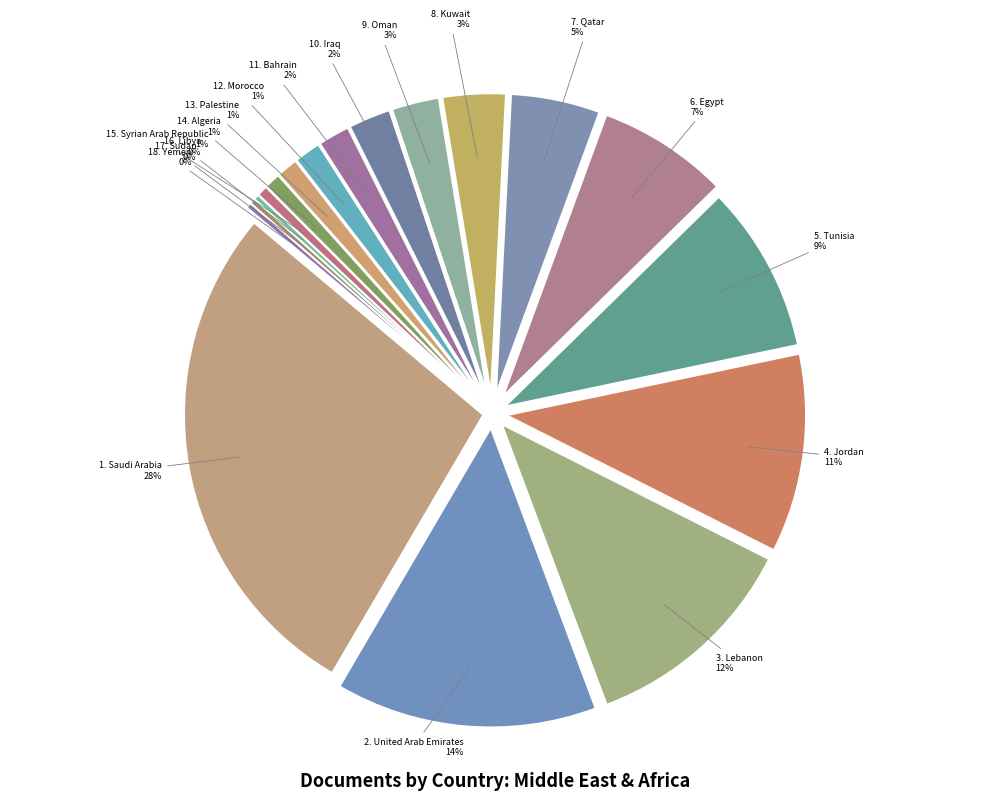

The Tunisia slice represents 9% of the pie. True or false?

True